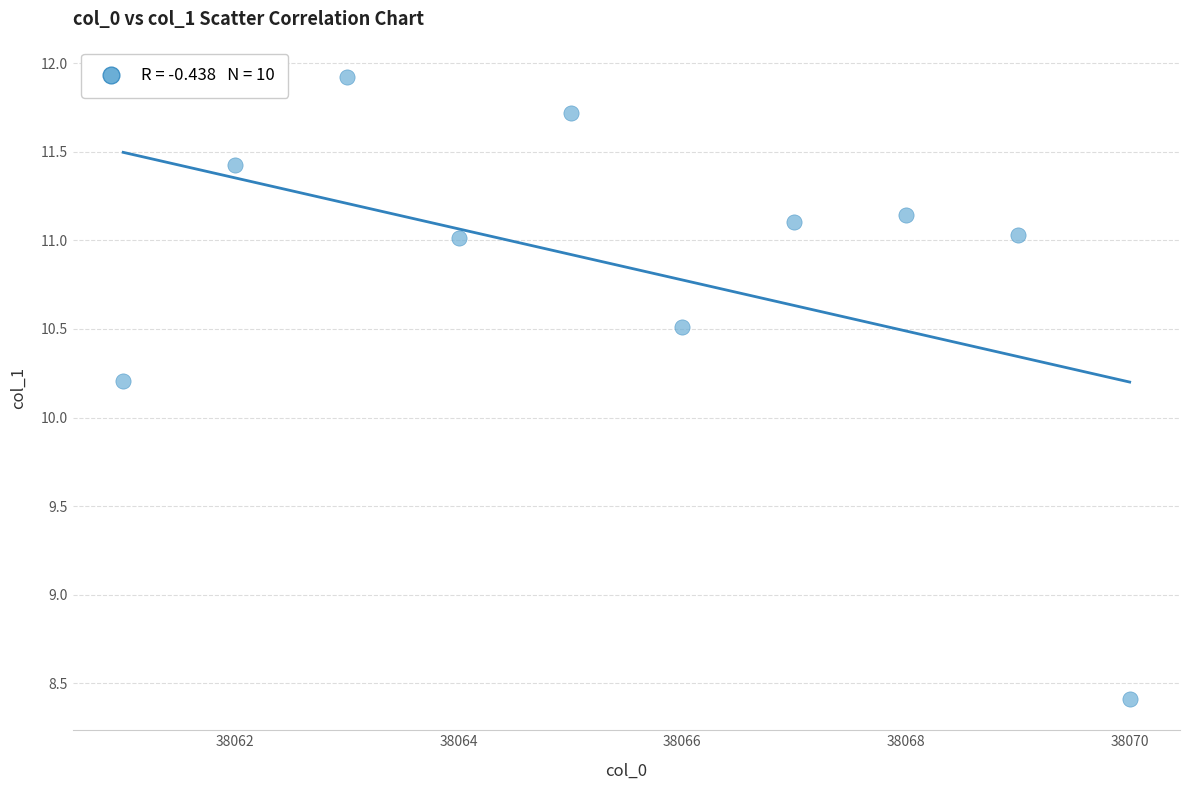

What Y value in the scatter plot is closest to 10?

10.2